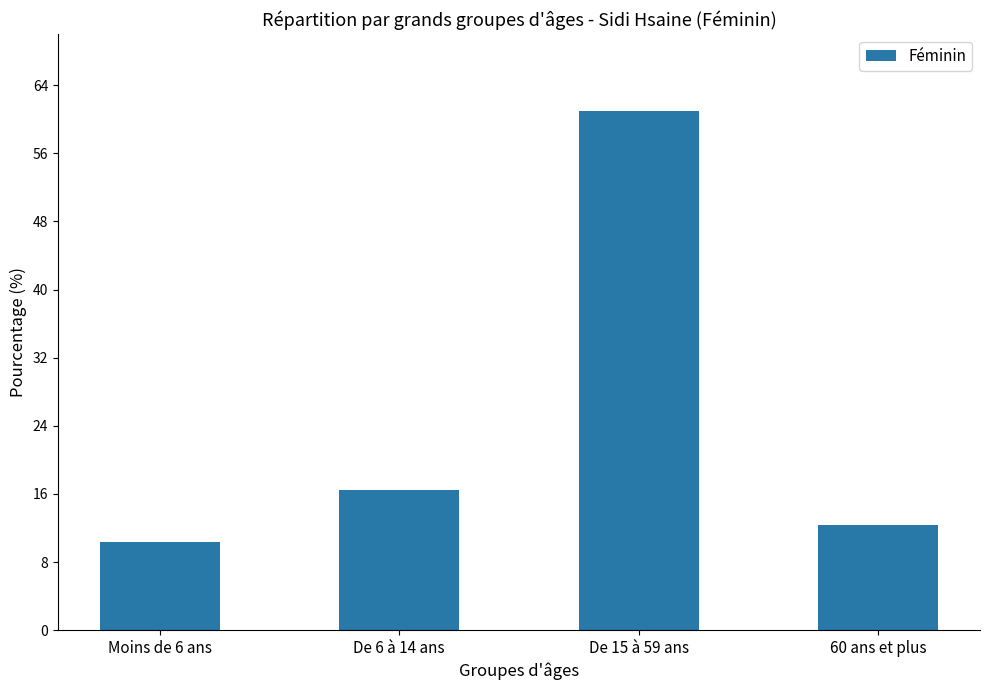

Reading right to left, list all the values displayed in this chart.

12.3	60.9	16.5	10.4